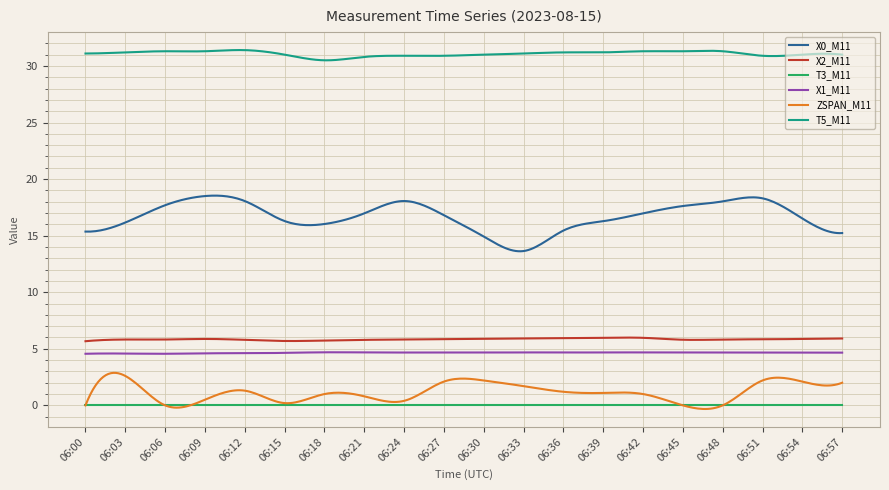

True or false: T3_M11 and X0_M11 cross at least once.

False